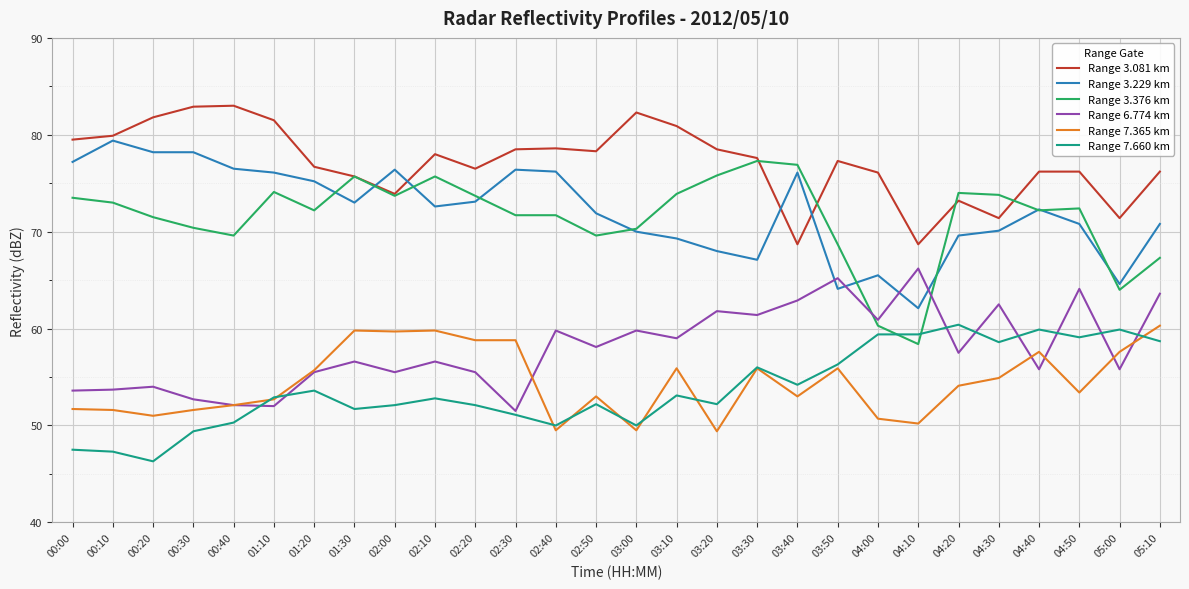

What is the total value across all series at 02:10?

395.5